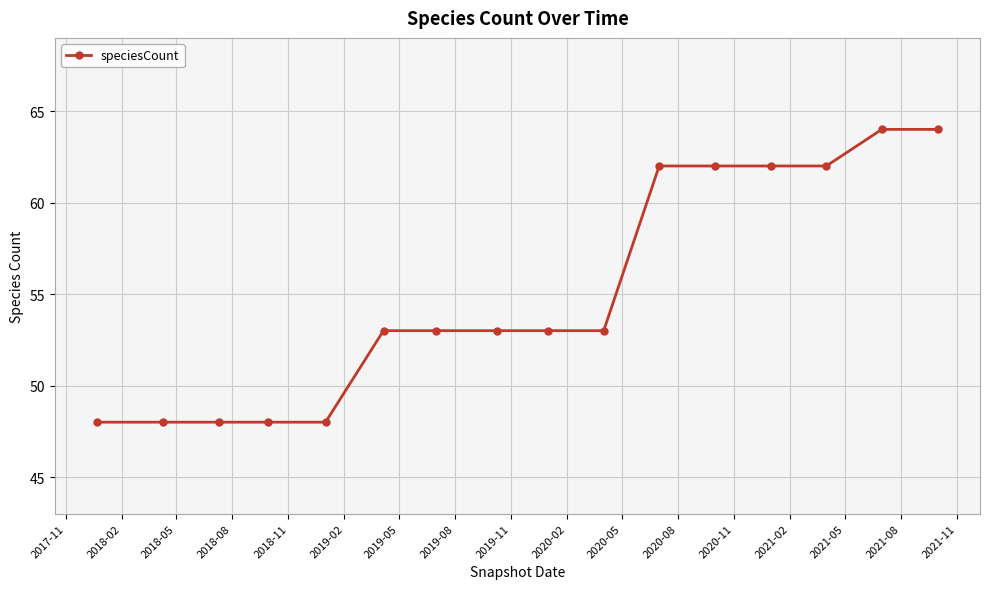

Reading left to right, transcribe all the data shown in this chart.

48	48	48	48	48	53	53	53	53	53	62	62	62	62	64	64